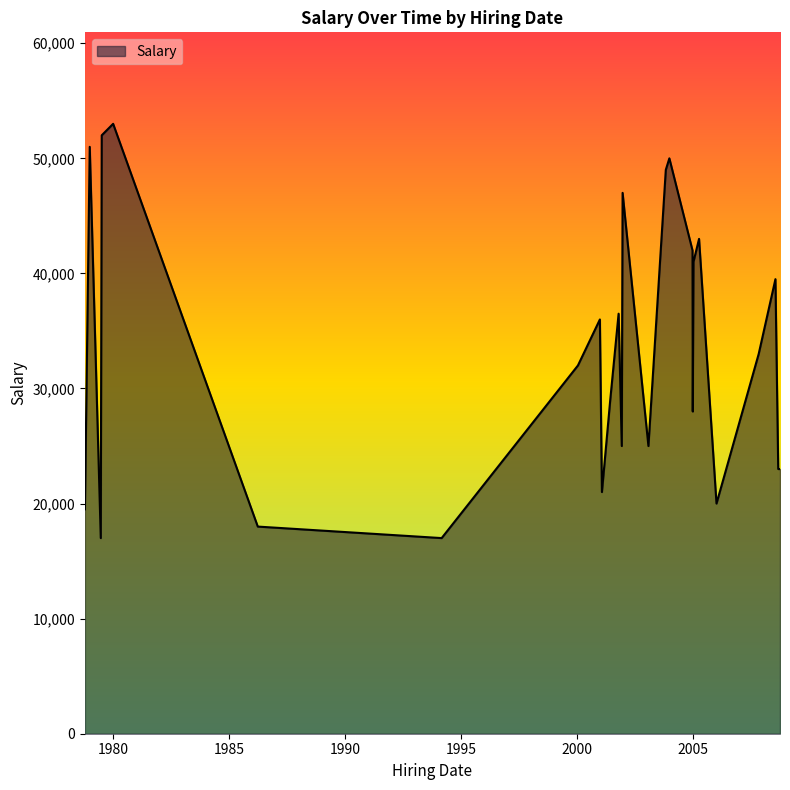

What is the difference between the maximum and minimum values?

36000